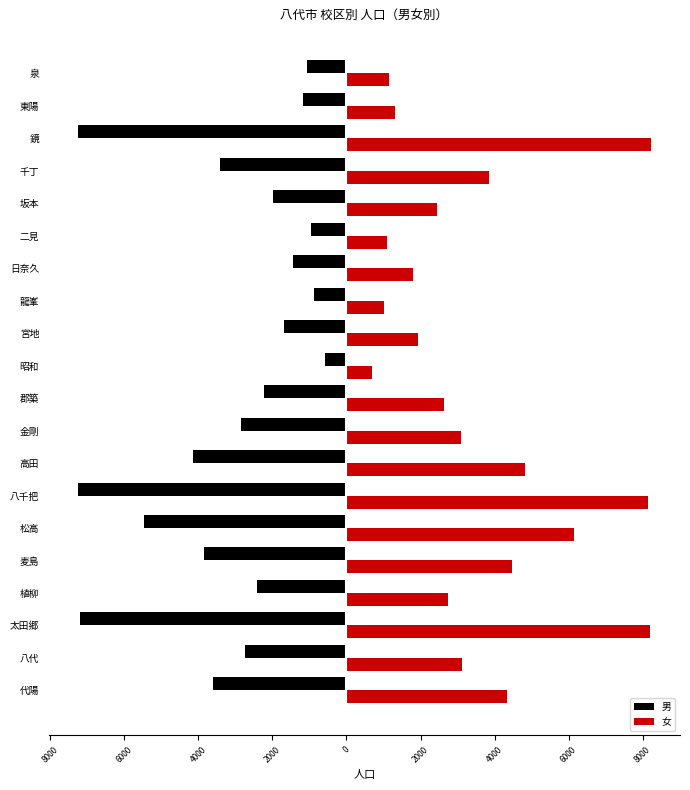

What are all the series names shown in the legend?

男, 女